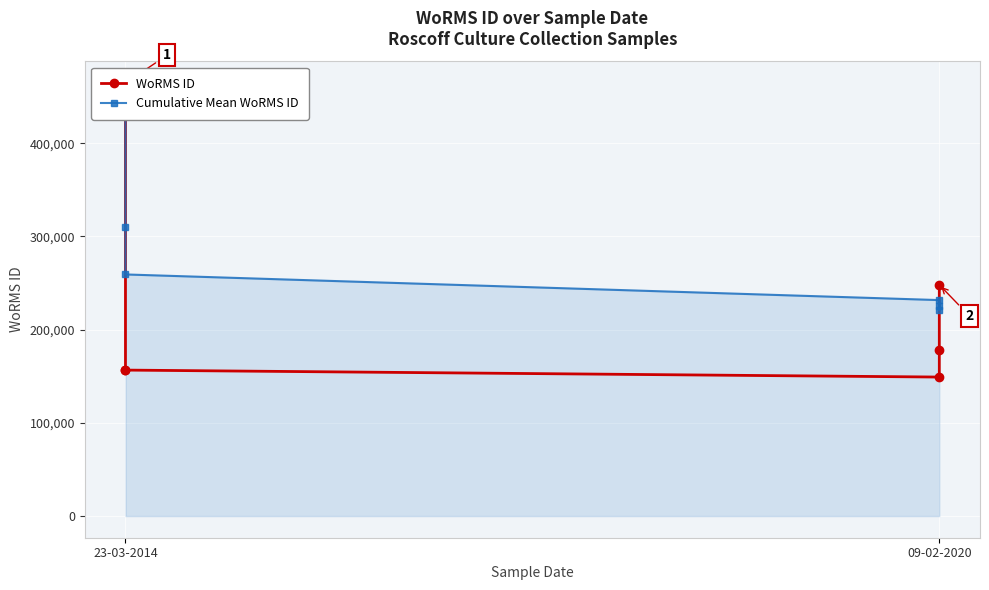

What value does the Cumulative Mean WoRMS ID series have at 23-03-2014?

464449.0